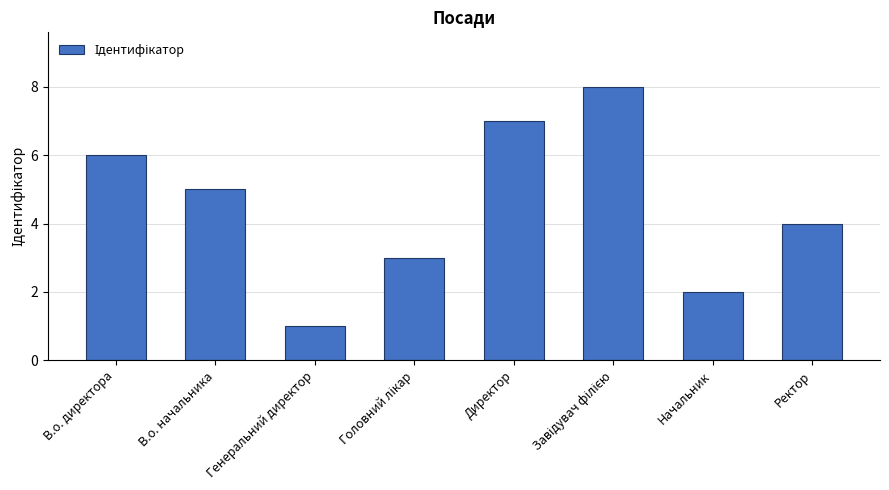

Which has a higher value, В.о. начальника or Начальник?

В.о. начальника